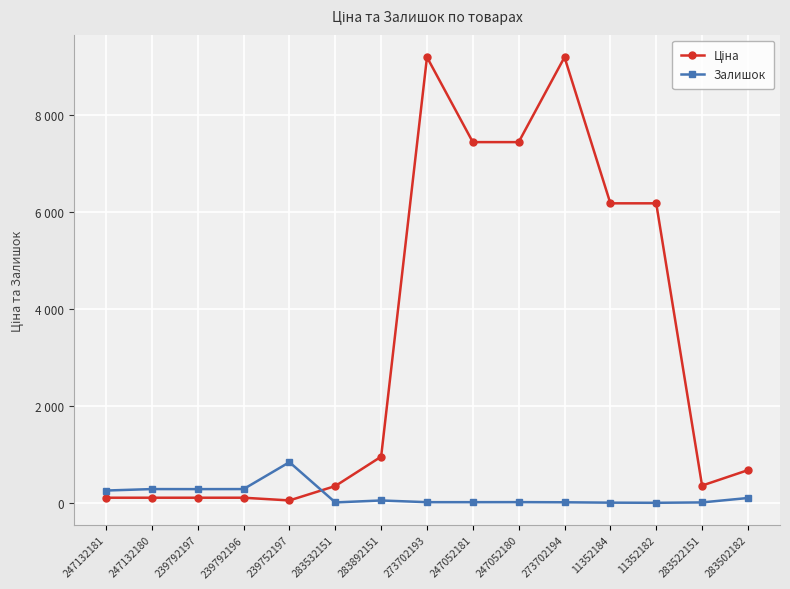

What is the label of the 15th point from the right?

247132181